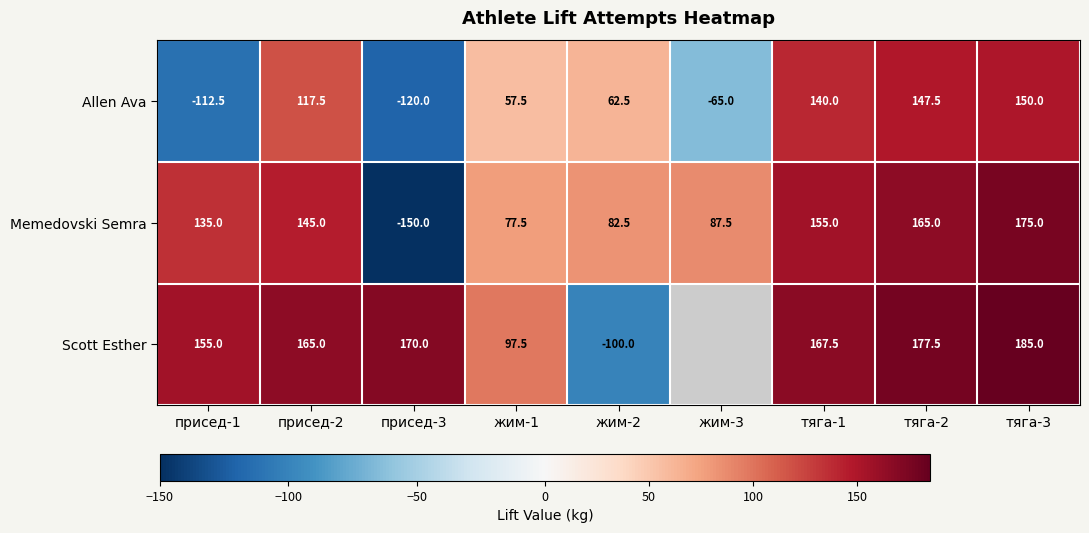

The value of Scott Esther at присед-3 is 170.0. True or false?

True